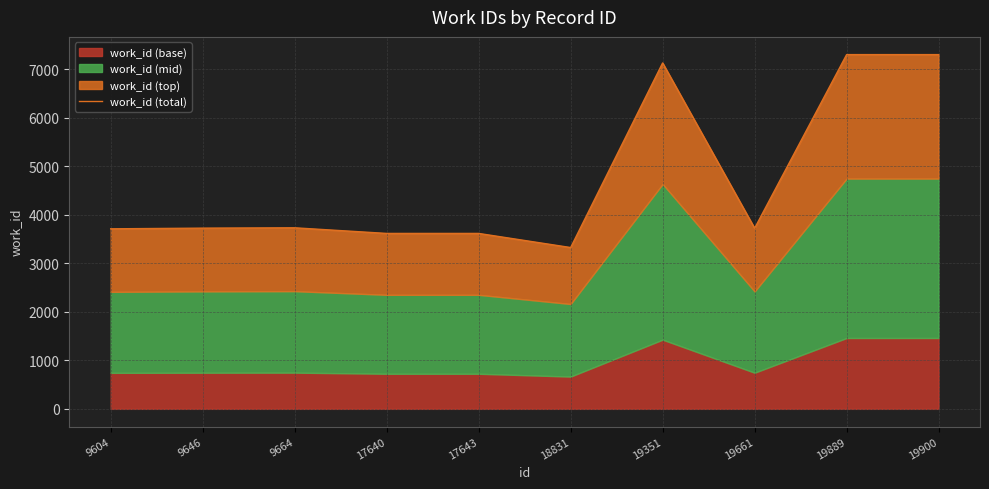

What is the value of the 5th point from the left?

3617